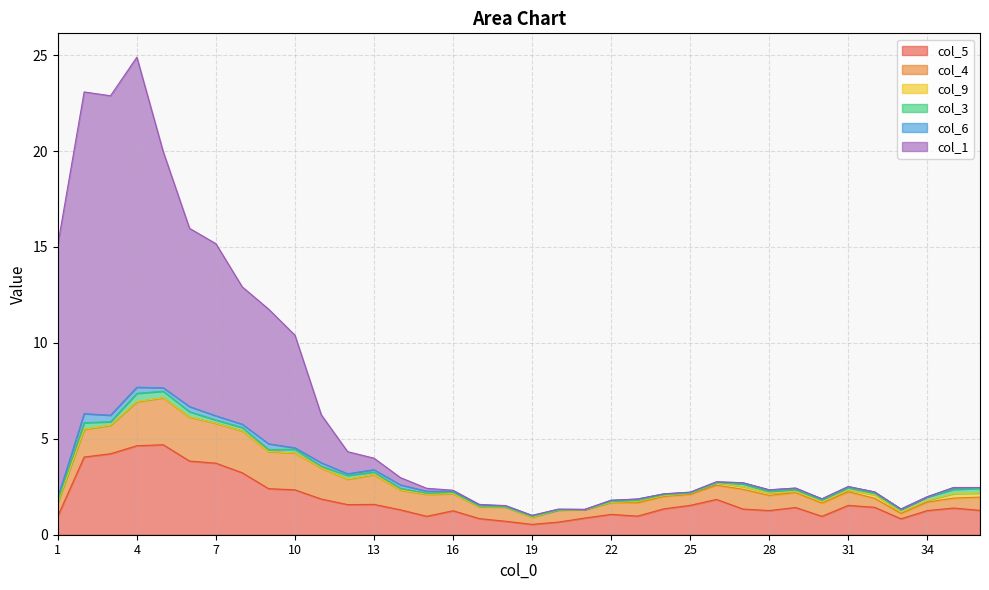

At which label does col_5 reach its minimum?

19